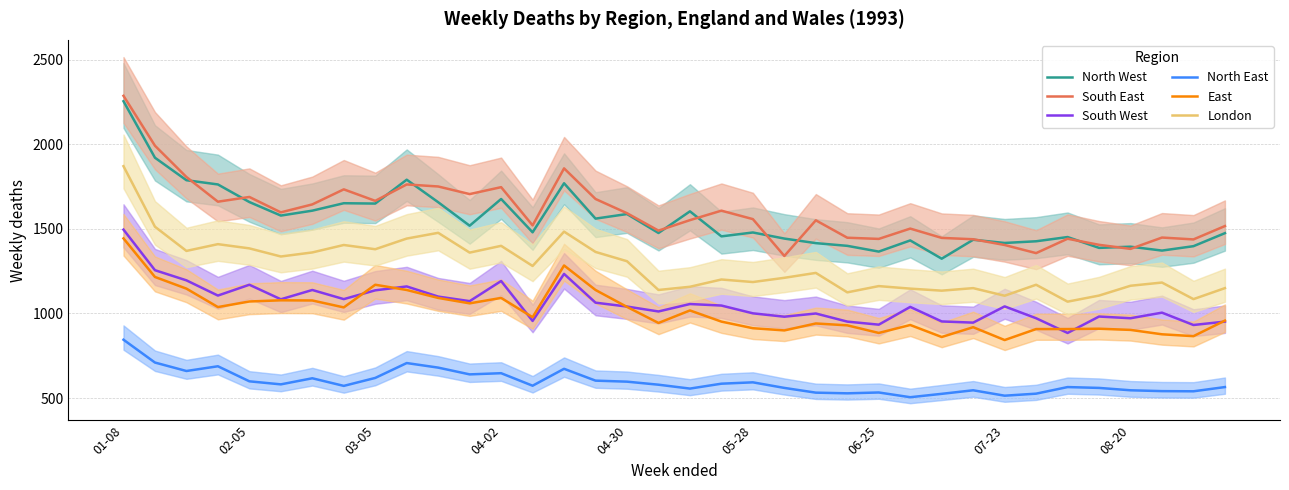

The value of South West at 14 is 1234. True or false?

True